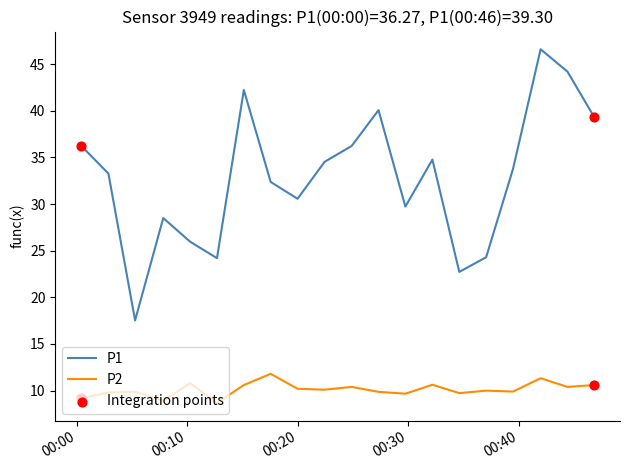

True or false: P2 and P1 cross at least once.

False